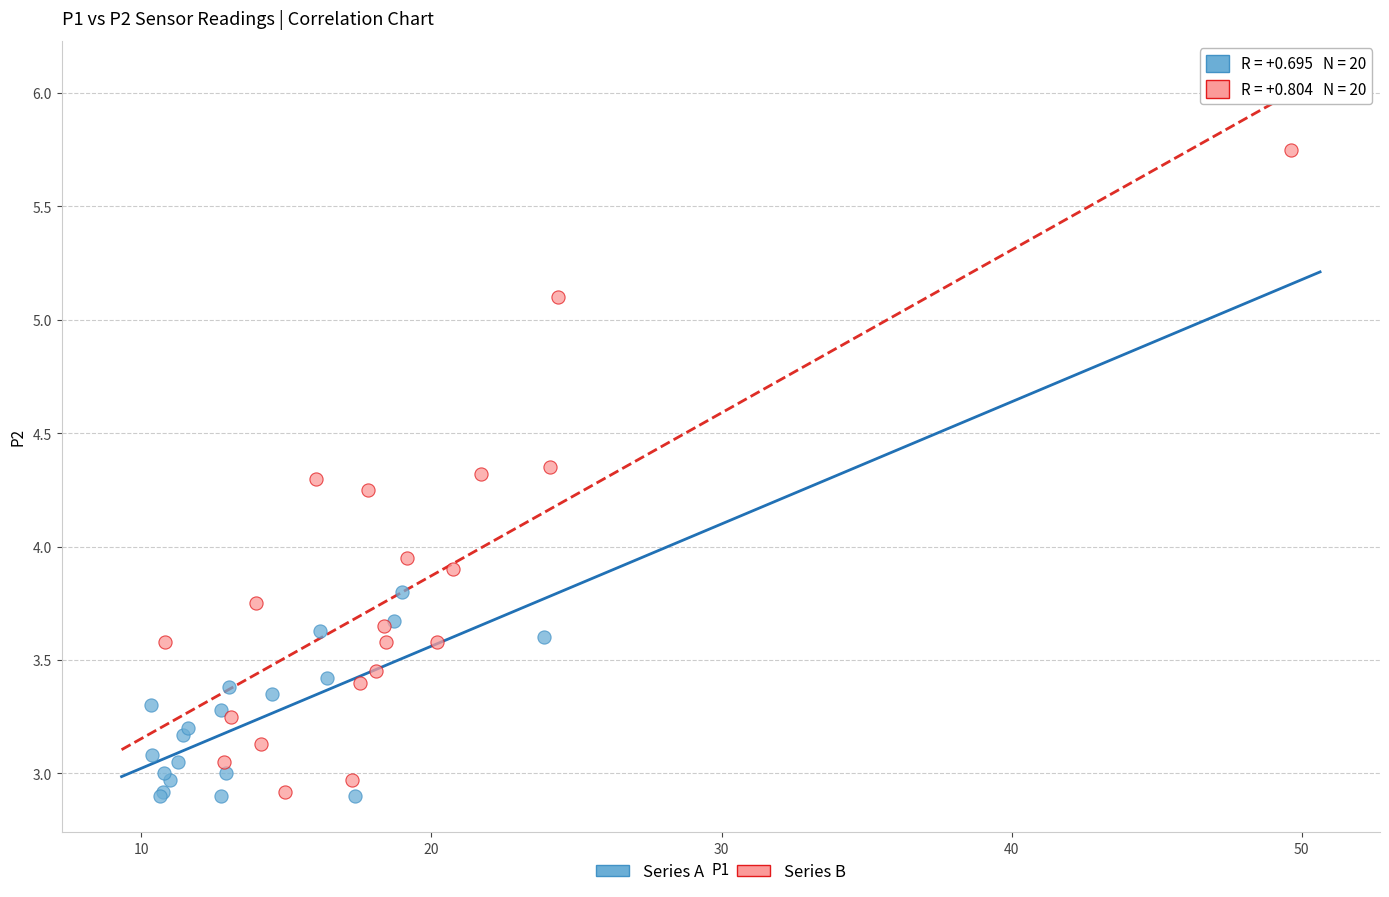

Which series has the largest Y range (max minus min)?

Series B